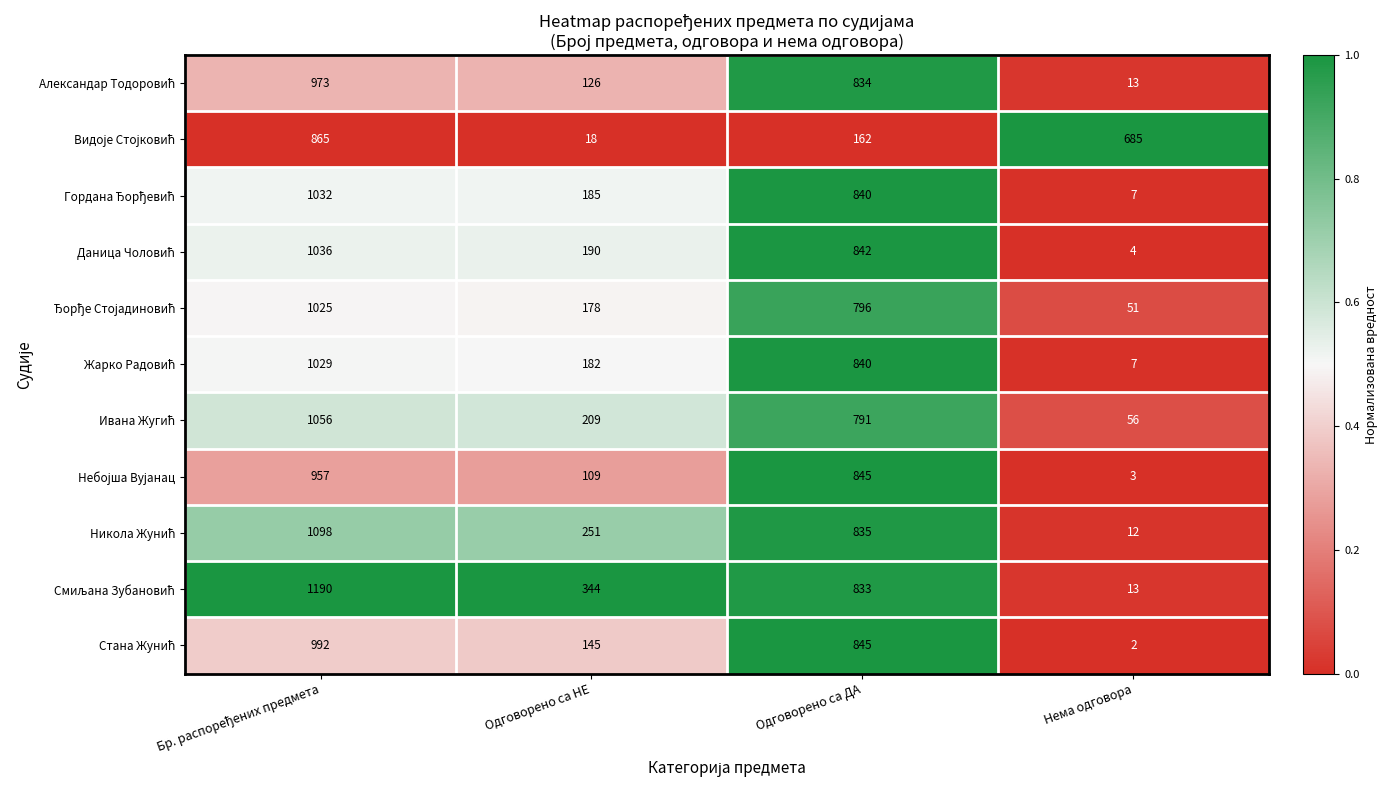

What is the spread (max minus min) of values at Одговорено са НЕ?

326